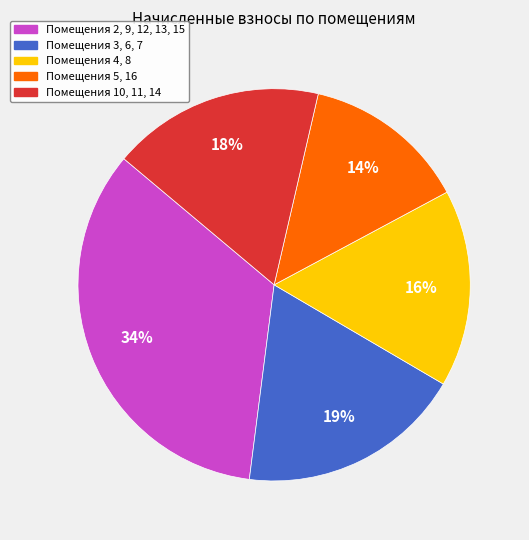

Is there any slice that represents more than half of the pie?

No